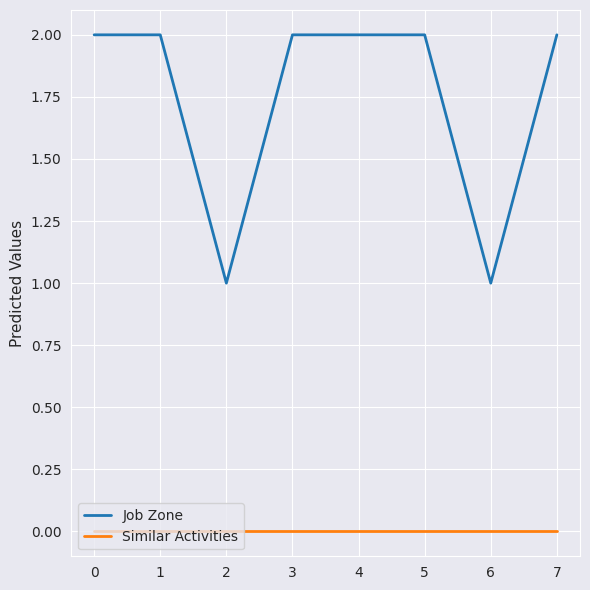

True or false: Job Zone and Similar Activities intersect in this chart.

False